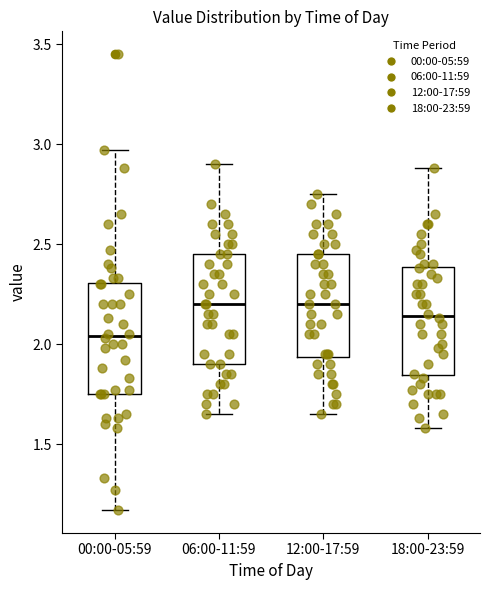

Reading left to right, transcribe this box plot: for each box, give where its median line is, the range the box spans, and where its two whiskers end, as read against the y-axis. The values are not printed on the chart, so give them approximately, as read against the axis.

00:00-05:59: median 2.05, box 1.75 to 2.30, whiskers 1.15 to 2.95
06:00-11:59: median 2.20, box 1.90 to 2.45, whiskers 1.65 to 2.90
12:00-17:59: median 2.20, box 1.95 to 2.45, whiskers 1.65 to 2.75
18:00-23:59: median 2.15, box 1.85 to 2.40, whiskers 1.60 to 2.90